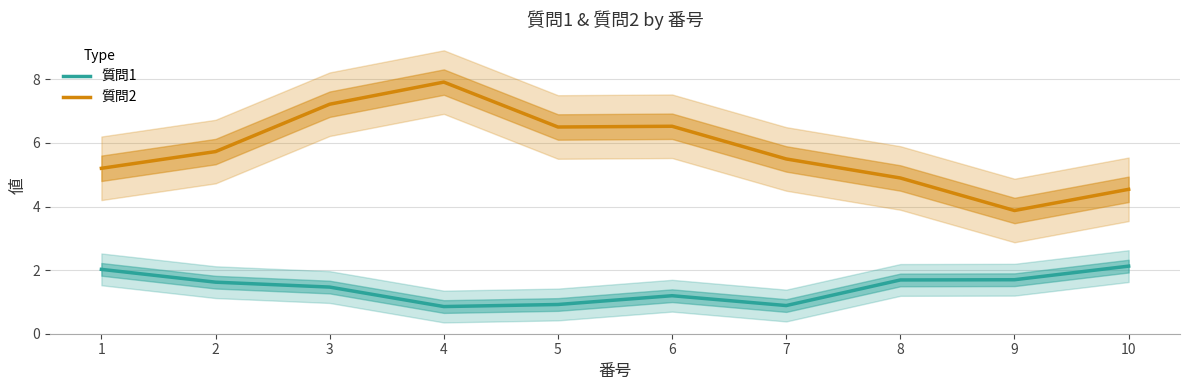

True or false: 質問1 and 質問2 intersect in this chart.

False